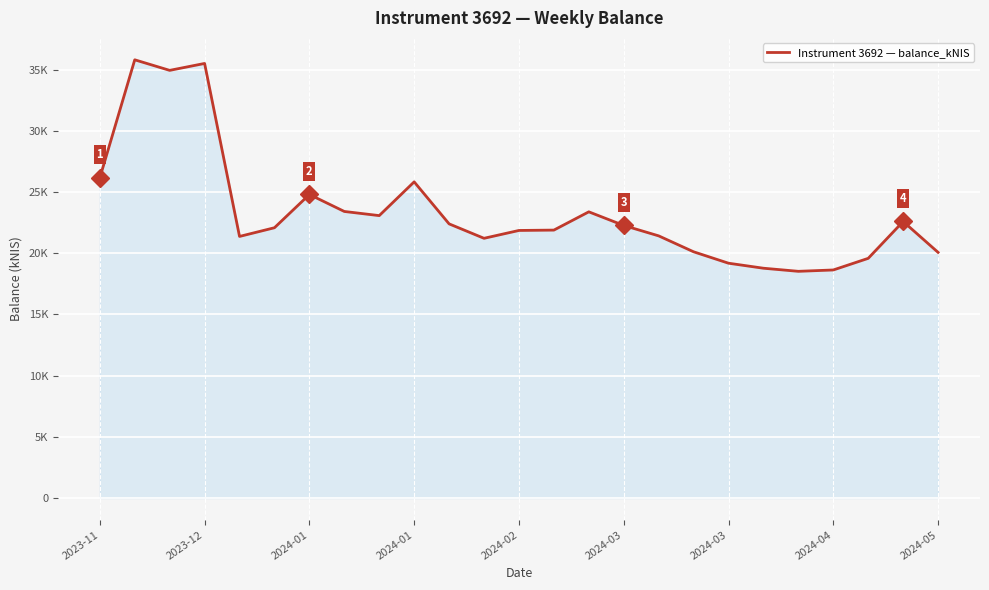

Is this an area chart (filled region under the line)?

Yes